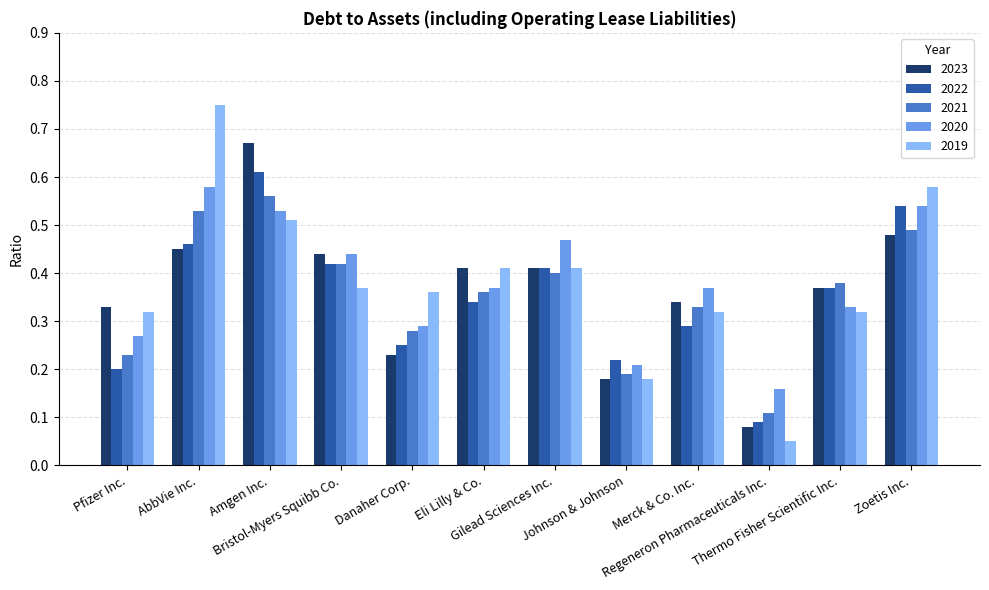

List the labels in order of 2022 value, smallest first.

Regeneron Pharmaceuticals Inc., Pfizer Inc., Johnson & Johnson, Danaher Corp., Merck & Co. Inc., Eli Lilly & Co., Thermo Fisher Scientific Inc., Gilead Sciences Inc., Bristol-Myers Squibb Co., AbbVie Inc., Zoetis Inc., Amgen Inc.